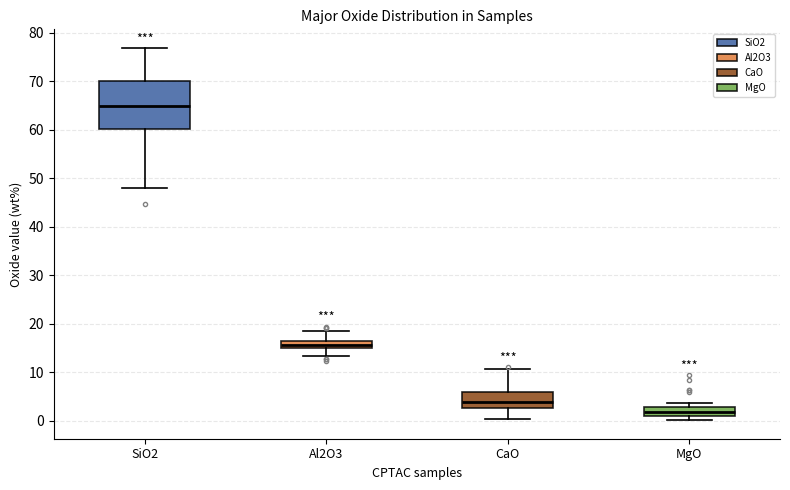

Where does the median line of the box for MgO sit on the y-axis? The values are not printed on the chart, so give them approximately, as read against the axis.

2